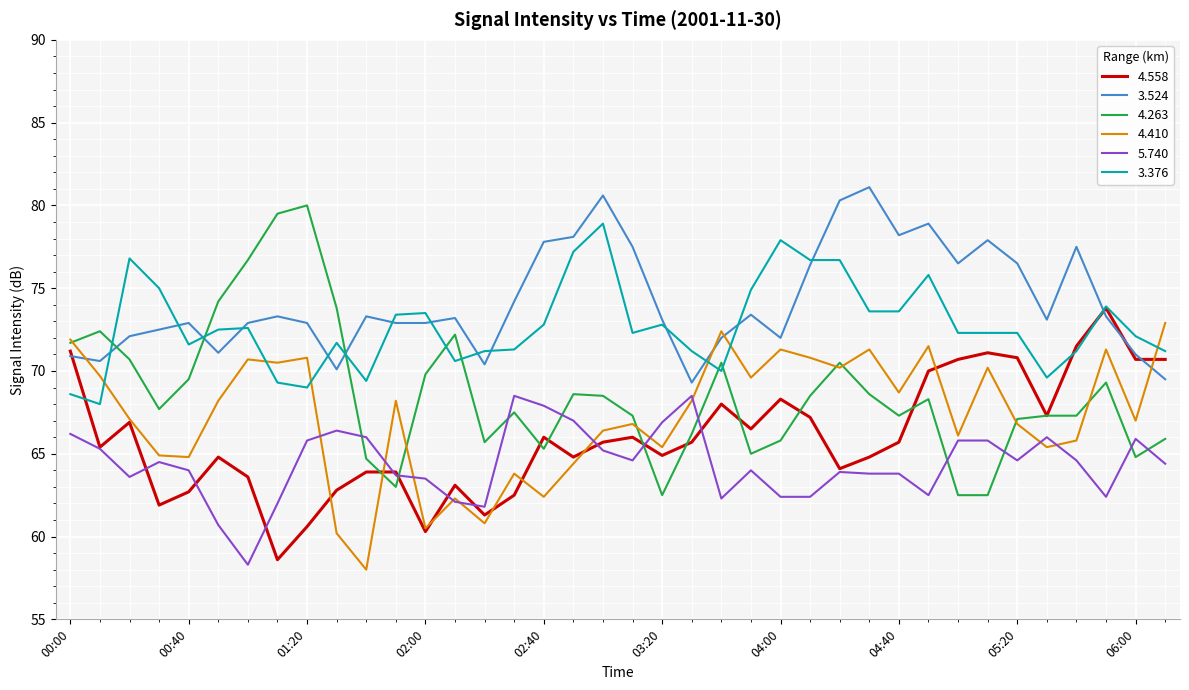

True or false: 5.740 and 3.376 intersect in this chart.

False